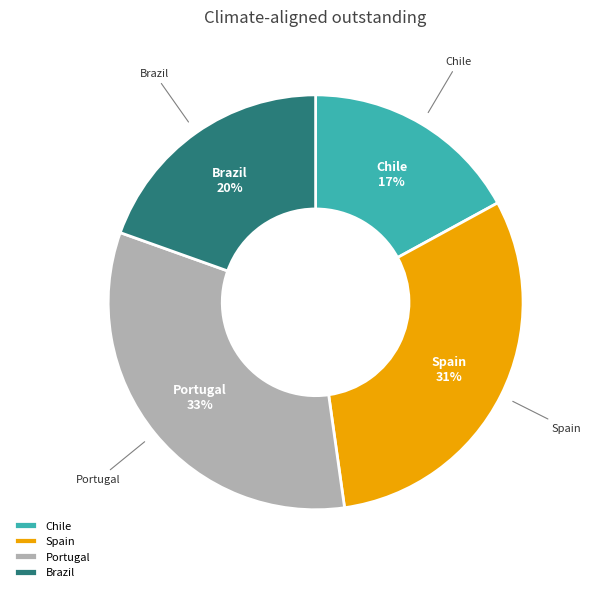

True or false: Chile accounts for 30% of the total.

False